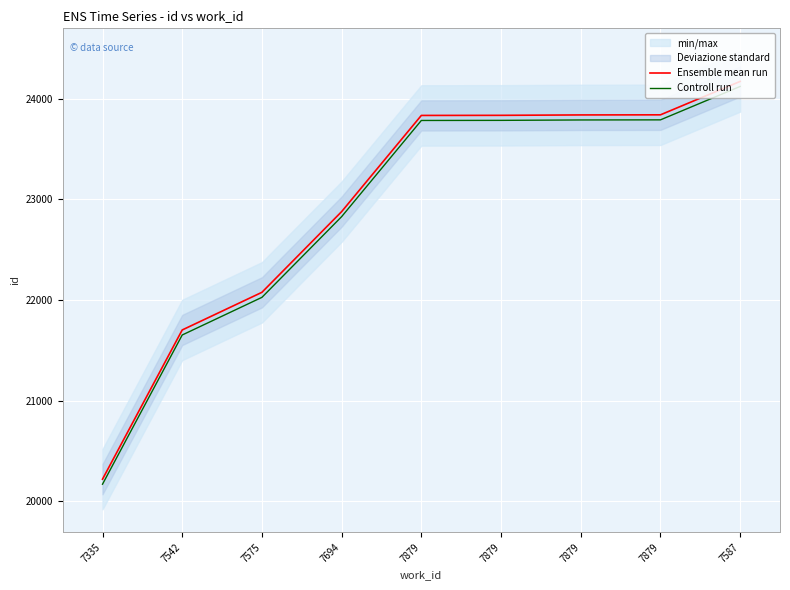

At which label is Controll run closest to 22145?

7575